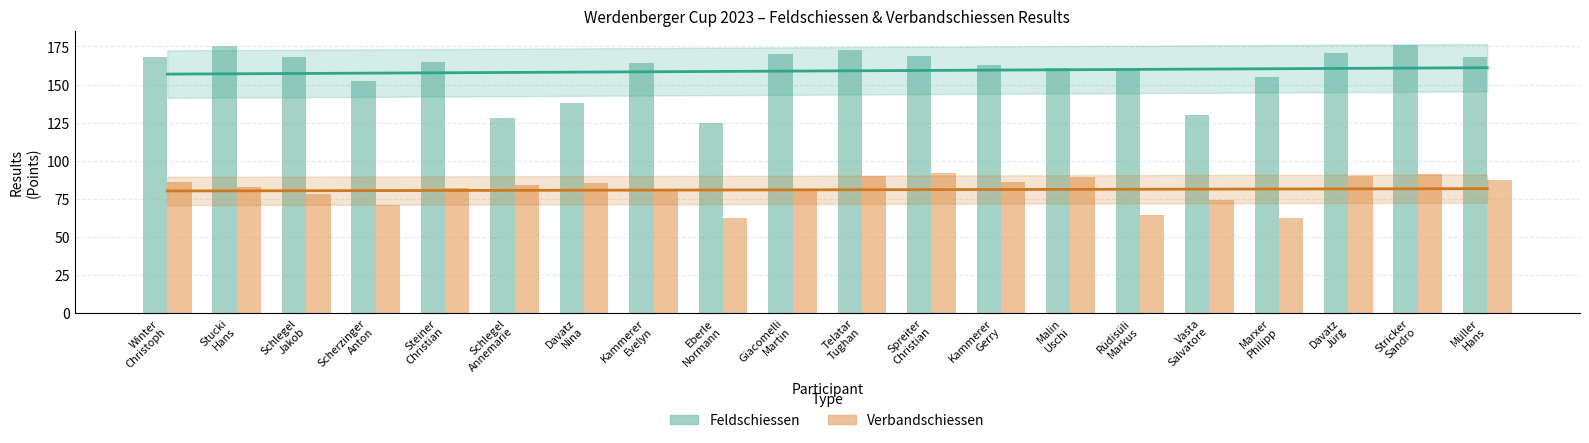

At which category does the chart reach its peak across all series?

Stricker
Sandro